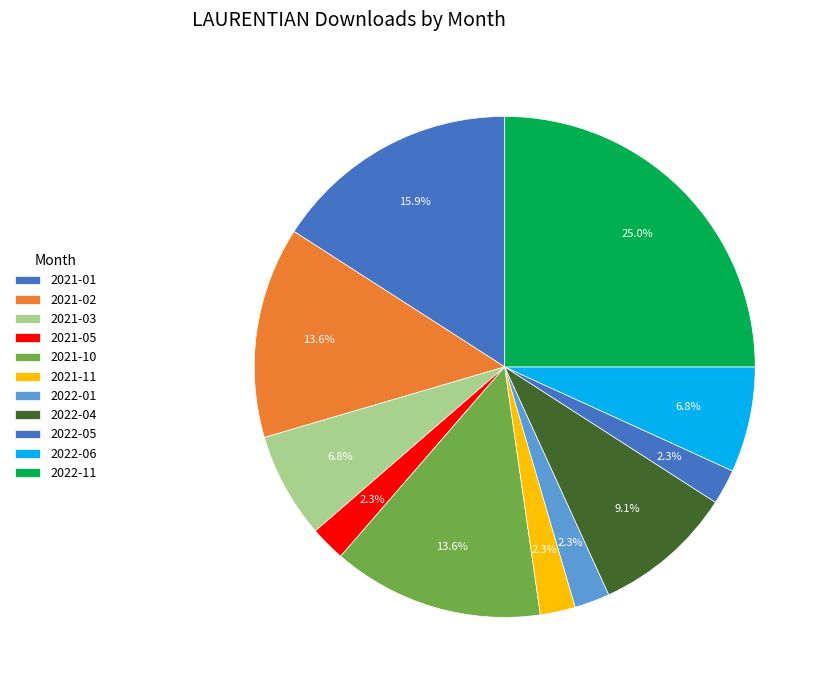

Which category has the smallest portion of the pie?

2021-05